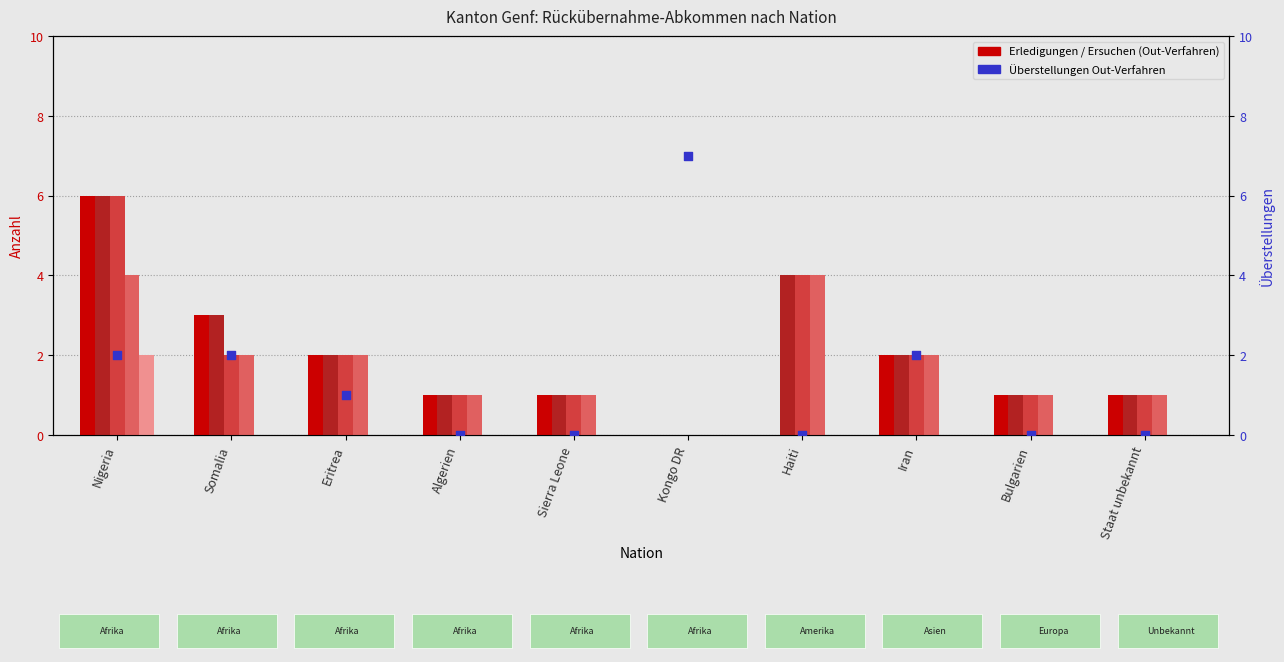

Which series has the largest total across all categories?

Out-Verfahren (col_2)